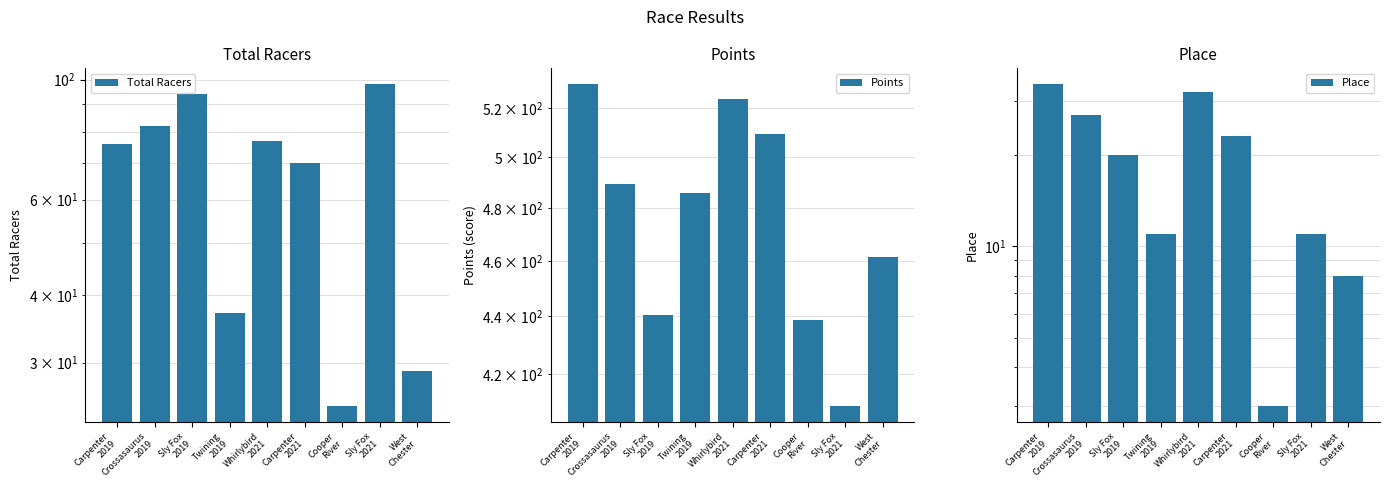

What is the average value of the Total Racers series?

65.3